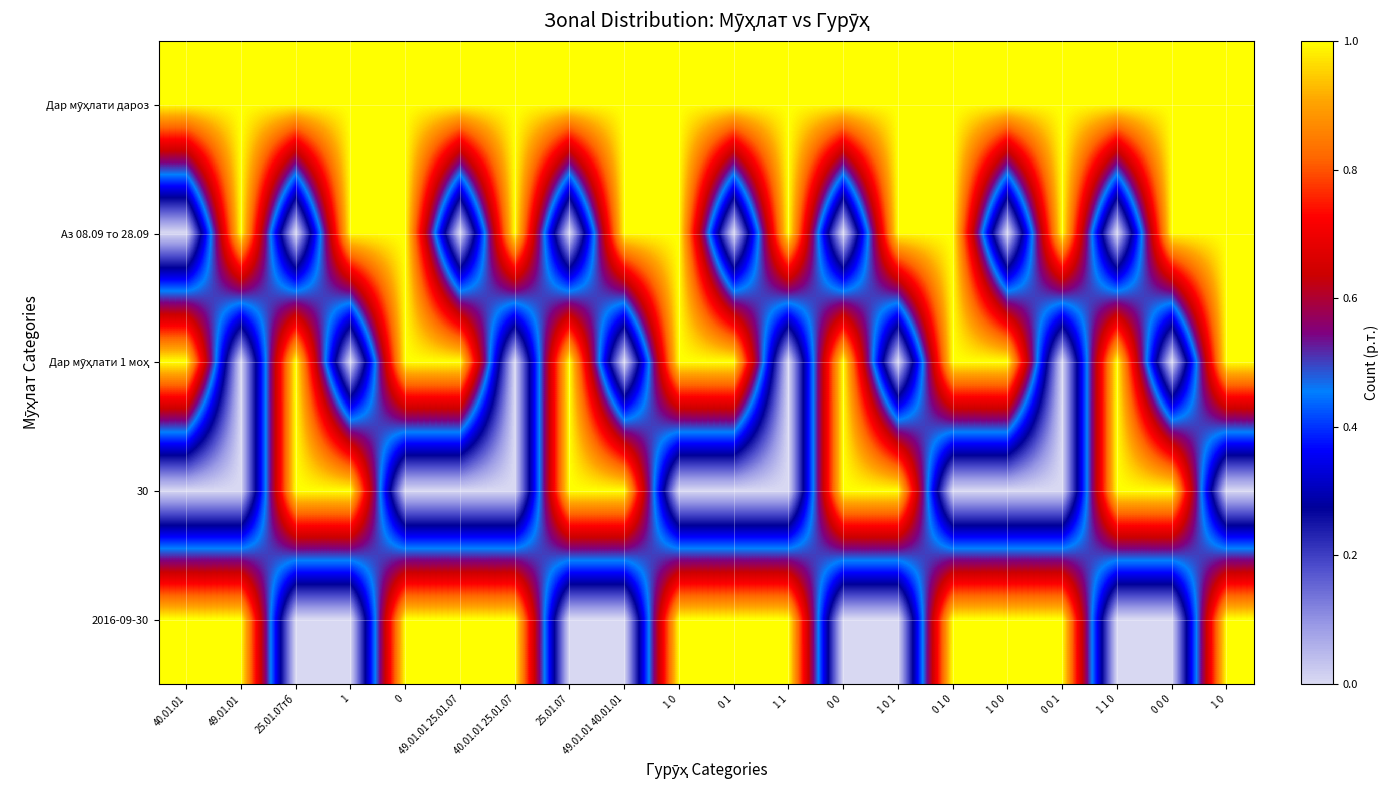

How many distinct data groups are displayed?

5